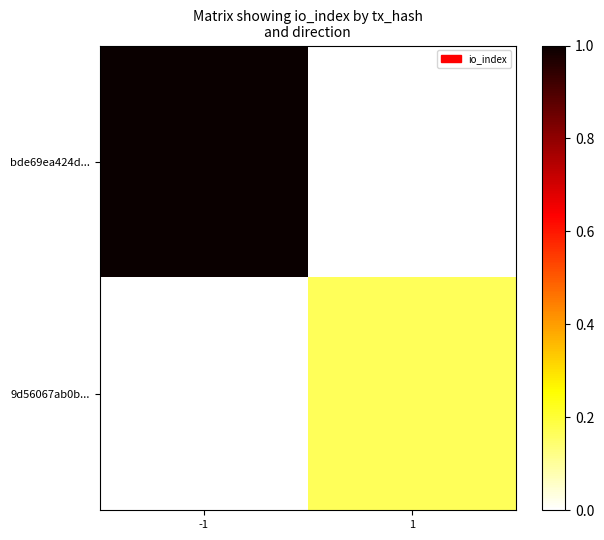

List the series in order of their overall mean, lowest first.

9d56067ab0b..., bde69ea424d...